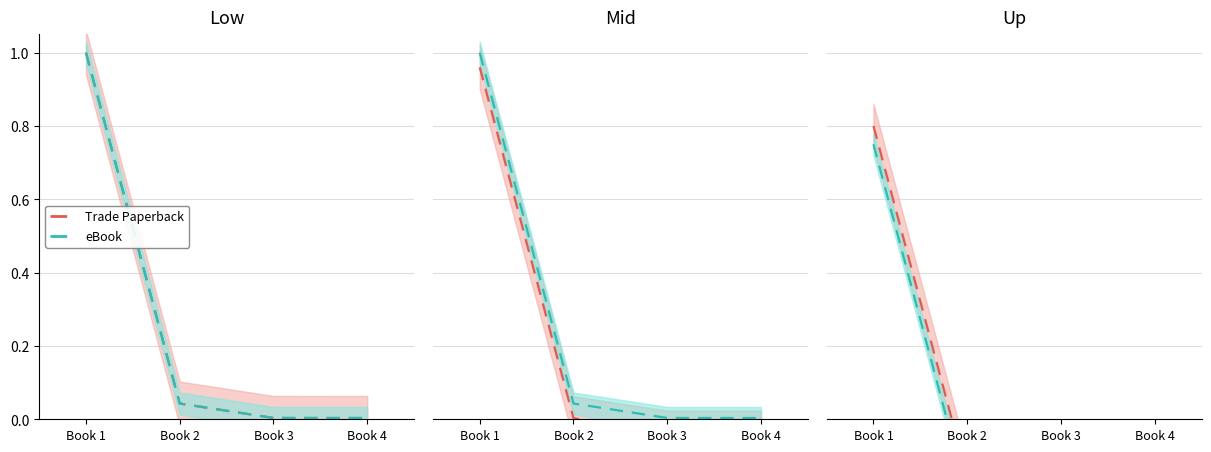

What is the value of the Trade Paperback point at the 3rd from the left?

-0.2